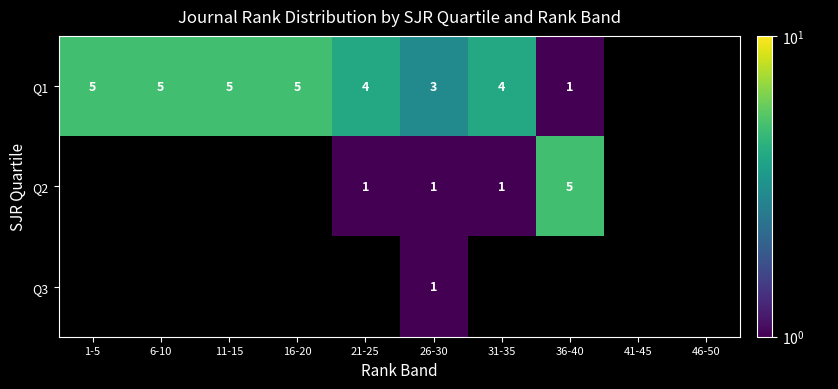

What value does the Q1 series have at 31-35?

4.0